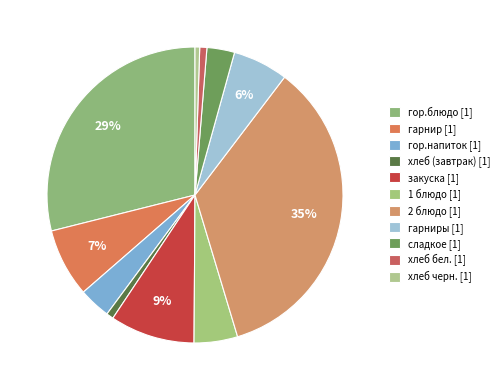

Does any single category account for the majority?

No